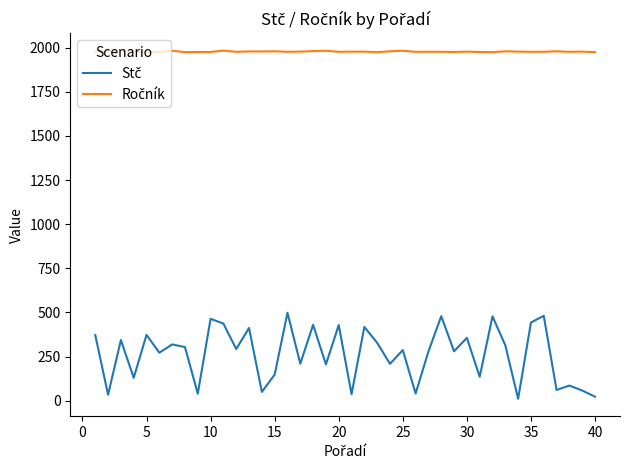

Is this an area chart (filled region under the line)?

No